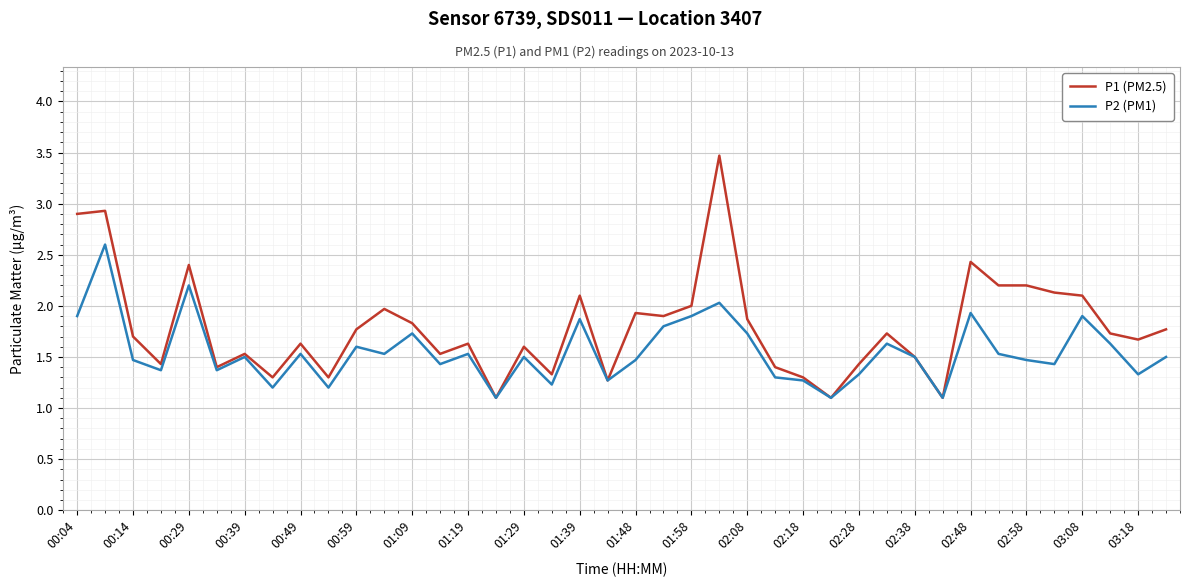

Which series has the largest total across all categories?

P1 (PM2.5)